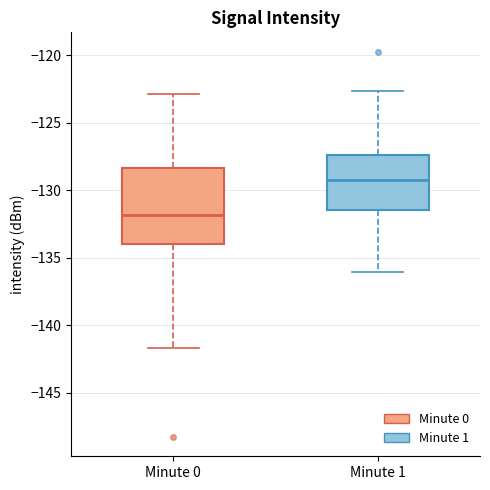

Reading left to right, read every box against the y-axis: the position of its median line, the range the box covers, and the ends of its whiskers. The values are not printed on the chart, so give them approximately, as read against the axis.

Minute 0: median -132.0, box -134.0 to -128.5, whiskers -141.5 to -123.0
Minute 1: median -129.0, box -131.5 to -127.5, whiskers -136.0 to -122.5